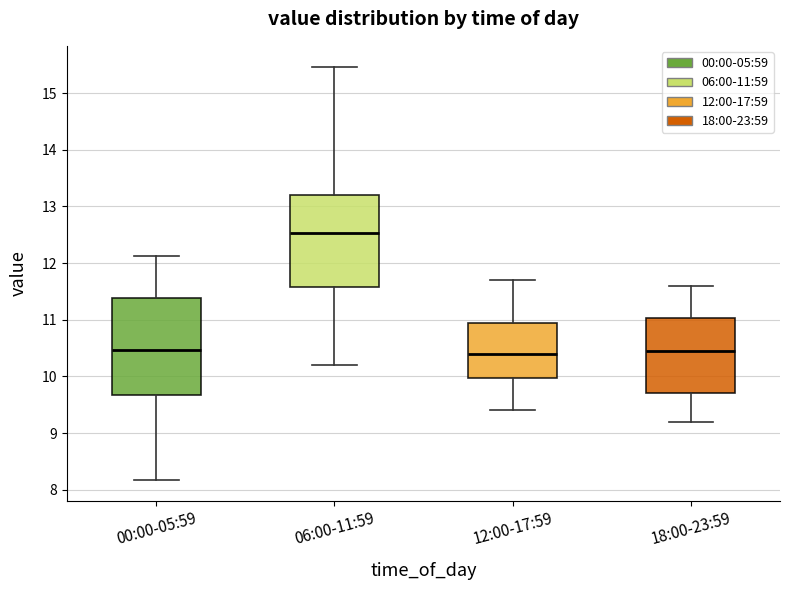

Where does the median line of the box for 12:00-17:59 sit on the y-axis? The values are not printed on the chart, so give them approximately, as read against the axis.

10.4